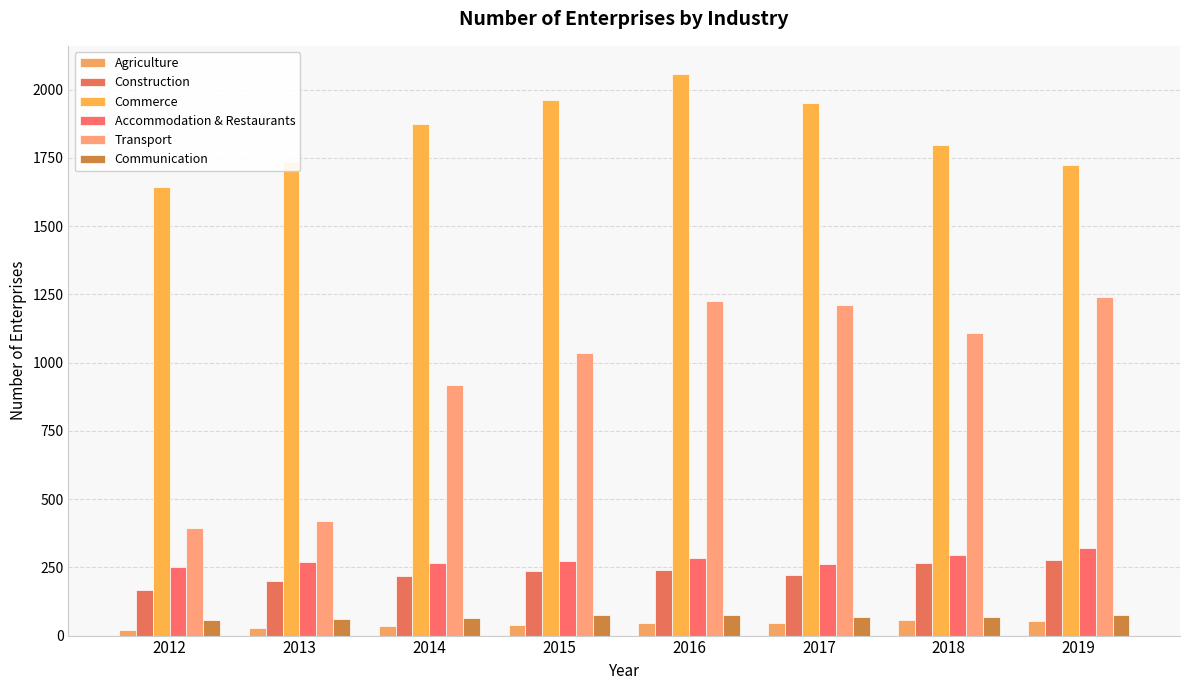

True or false: Agriculture has a value of 11 at 2012.

False